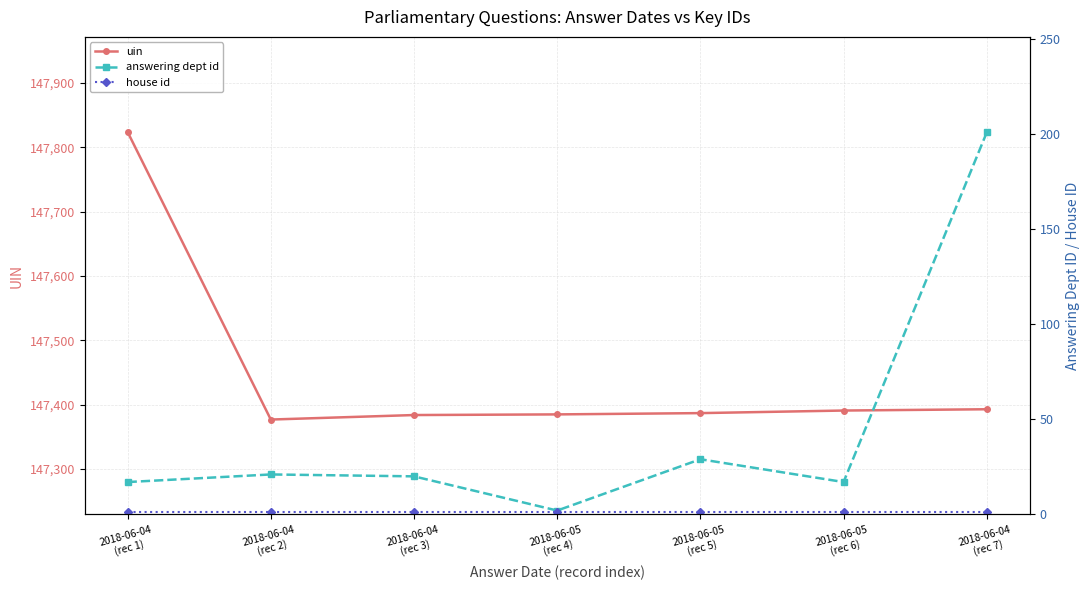

How many lines are shown in the chart?

3